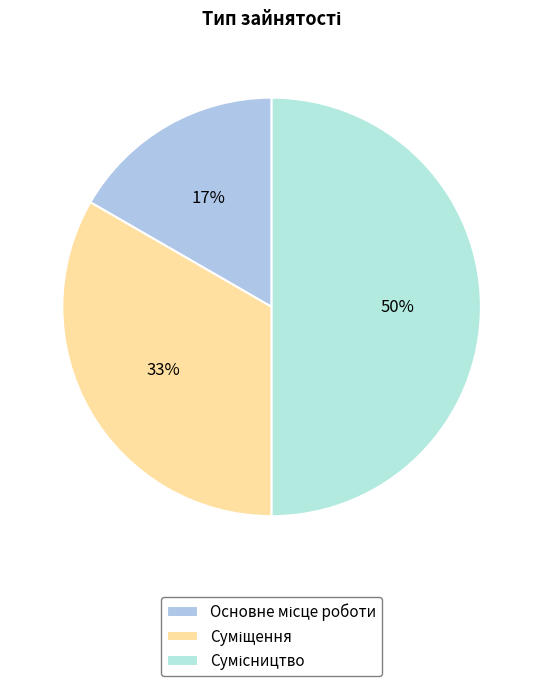

How many slices are in this pie chart?

3